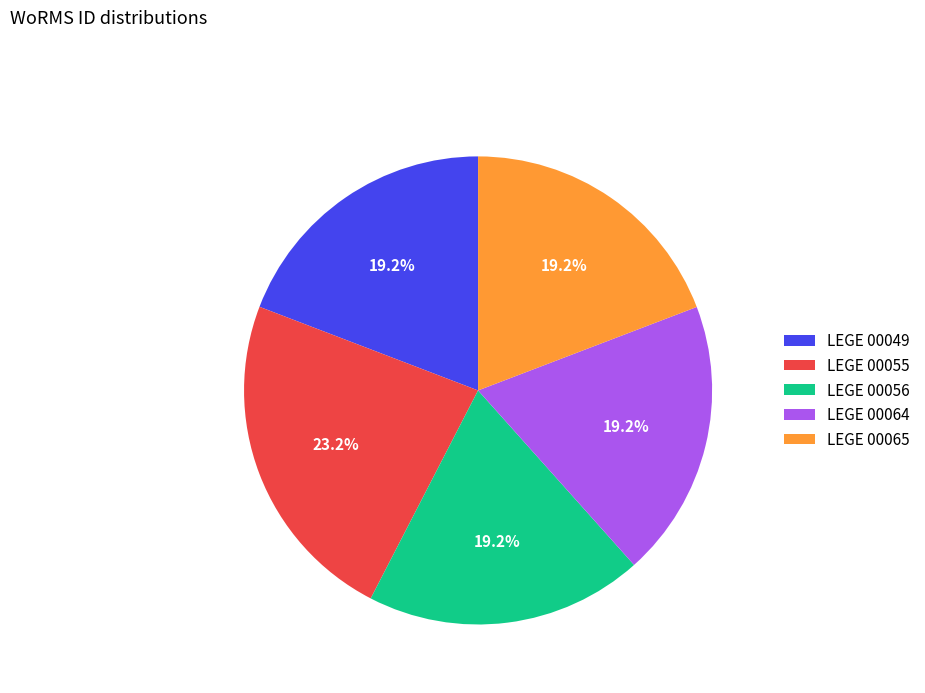

To the nearest percent, what is the combined percentage of LEGE 00056 and LEGE 00064?

38%